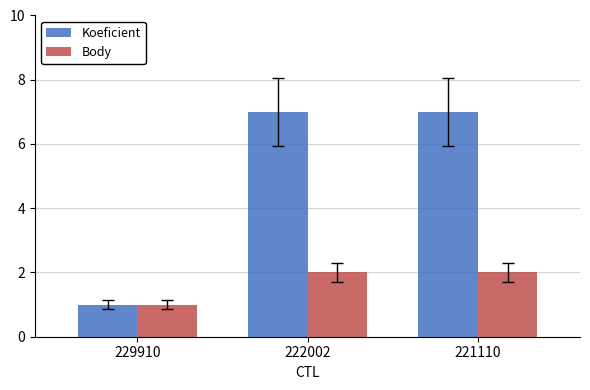

Which series has the largest range (max minus min)?

Koeficient